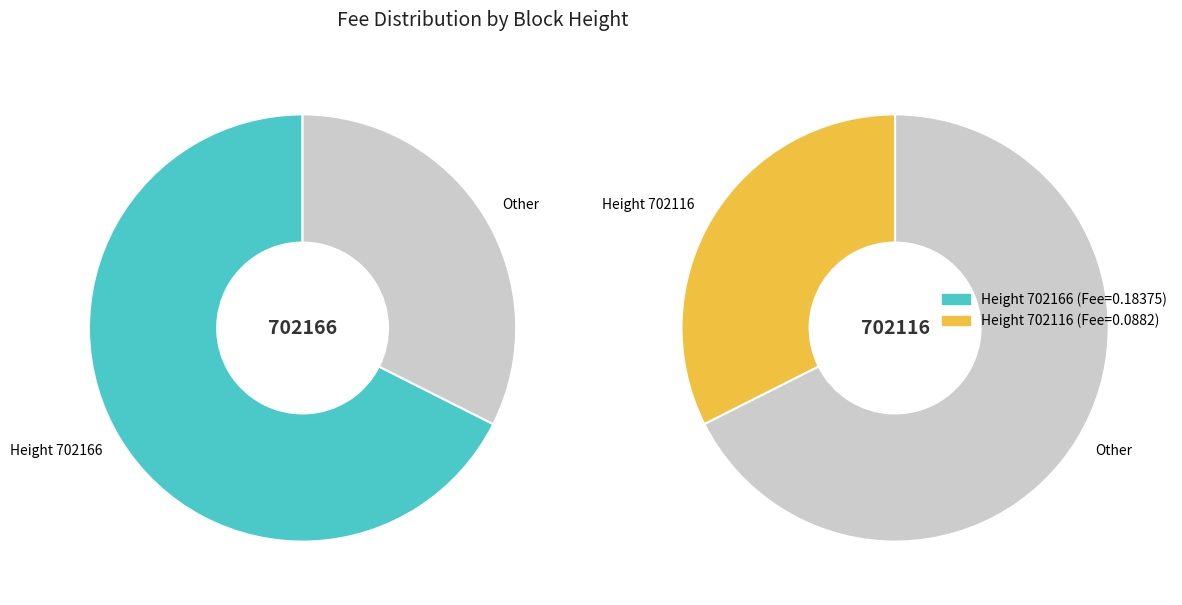

The 702166 slice represents 76% of the pie. True or false?

False